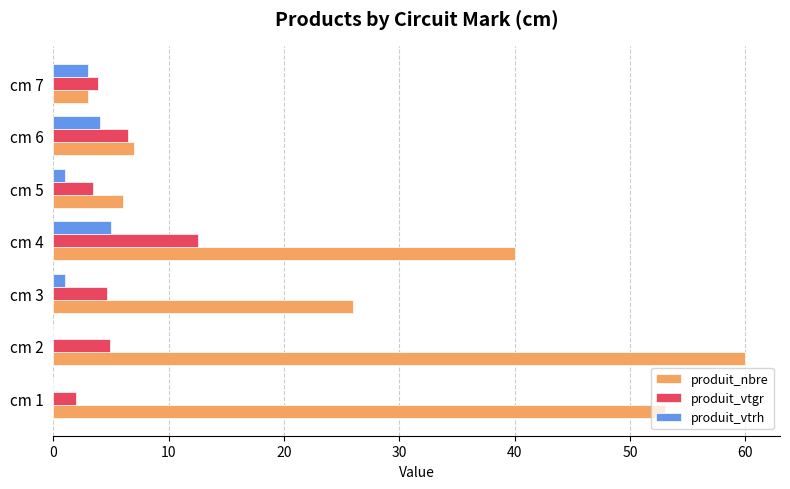

Which series has the largest total across all categories?

produit_nbre